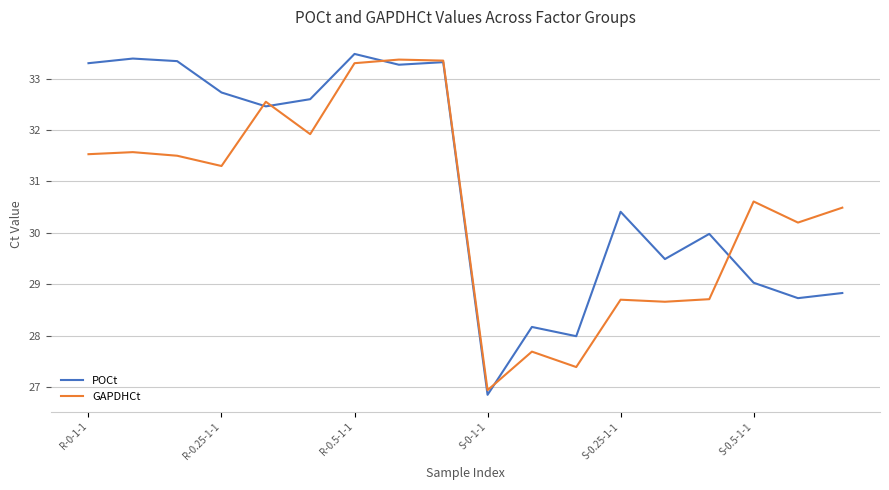

Rank the series by their average value, from lowest to highest.

GAPDHCt, POCt